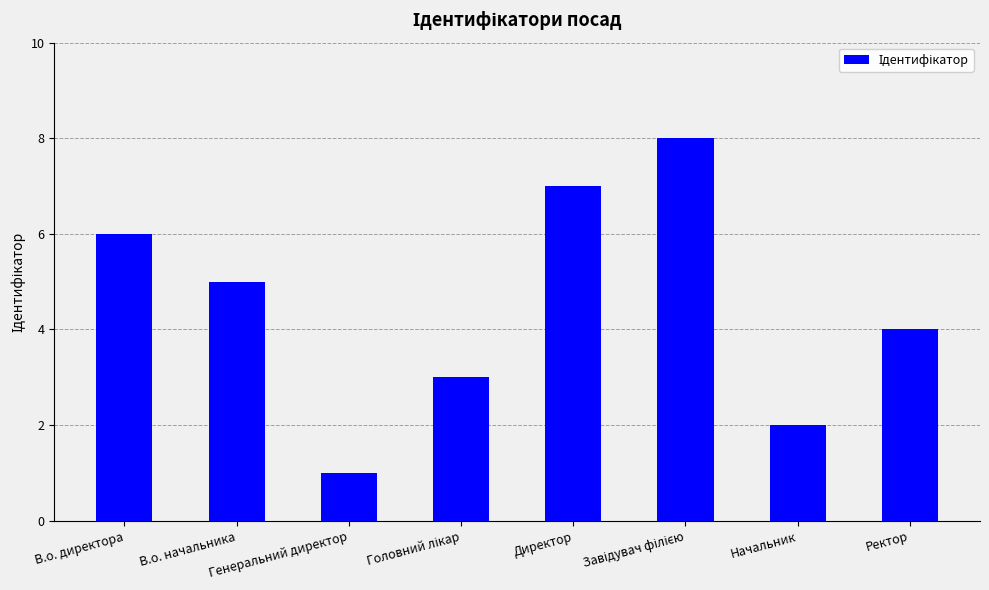

How many values are below 5?

4